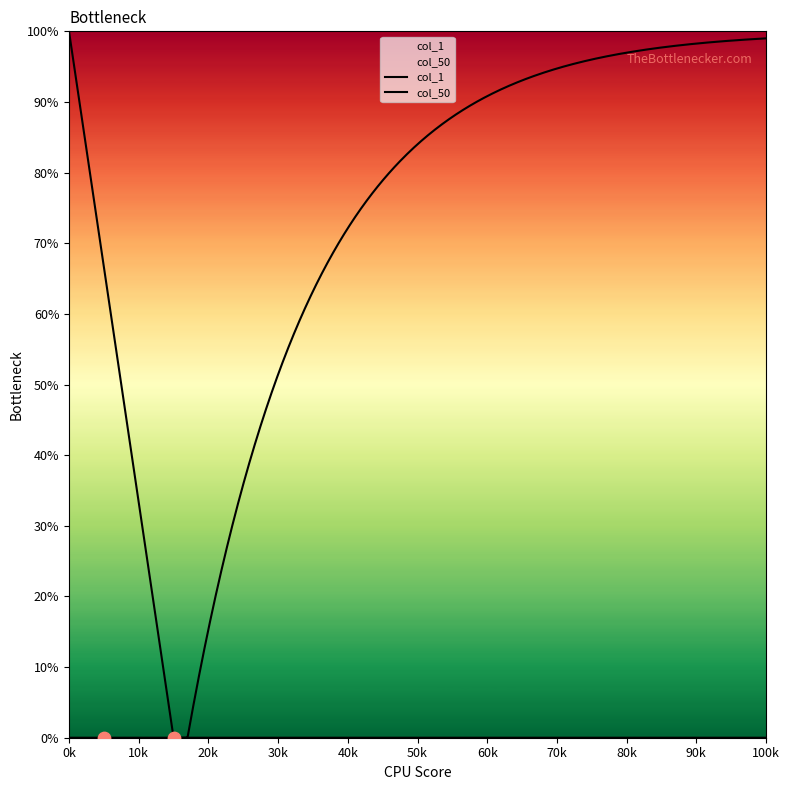

Is the value of col_50 at 2 greater than the value of col_1 at 2?

No